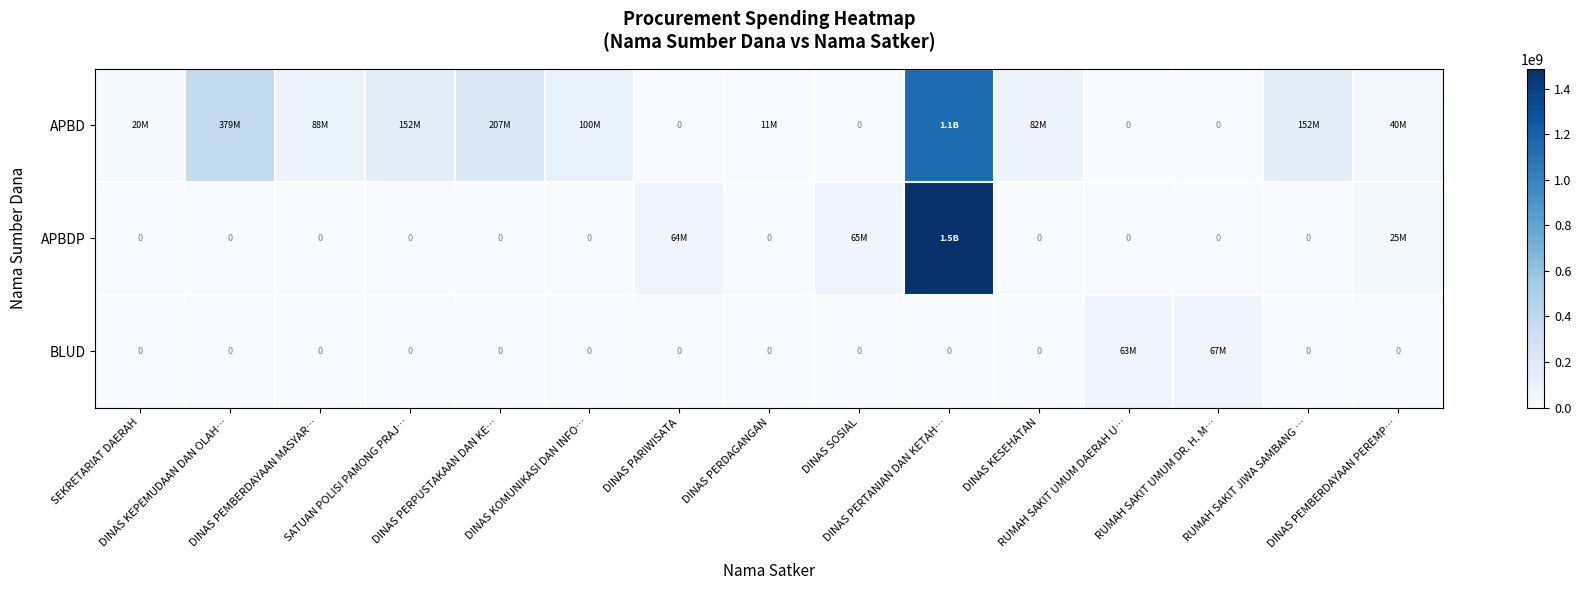

At DINAS KOMUNIKASI DAN INFO…, list the series in order from smallest to largest.

APBDP, BLUD, APBD